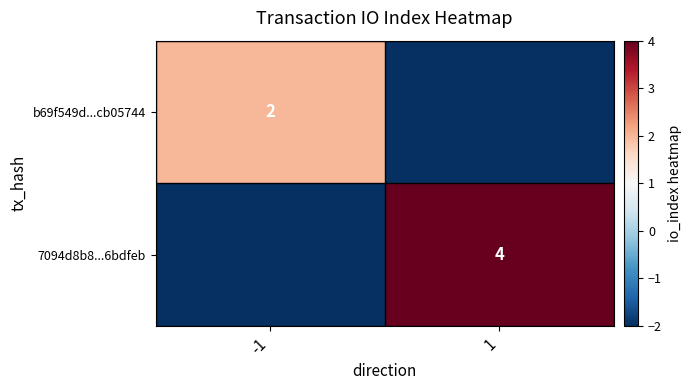

Where is 7094d8b8...6bdfeb nearest to the value 1?

-1